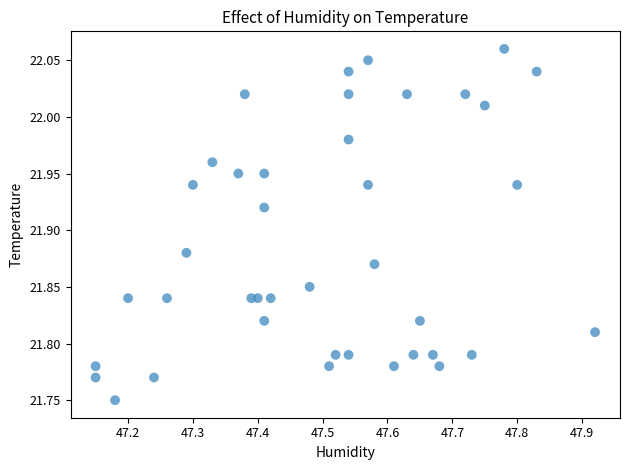

What is the range of Y values (max minus min)?

0.3